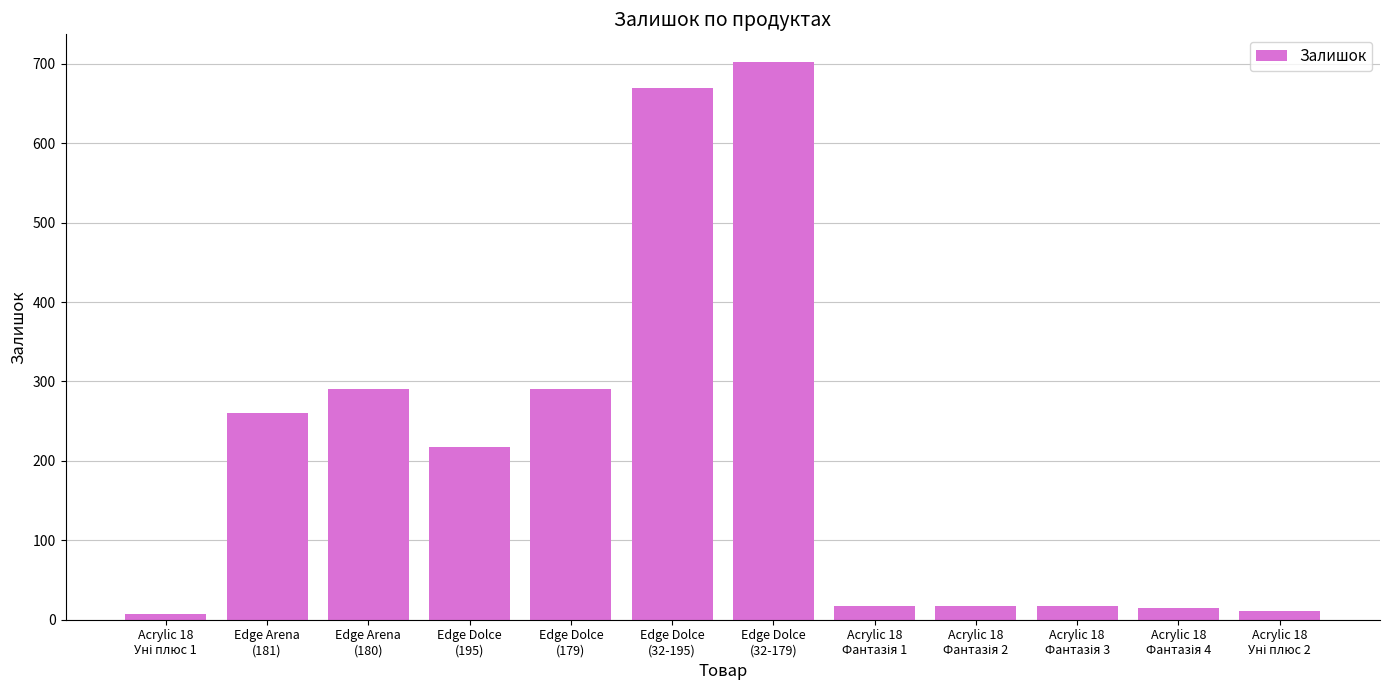

True or false: the data shows 435 at Edge Arena
(180).

False